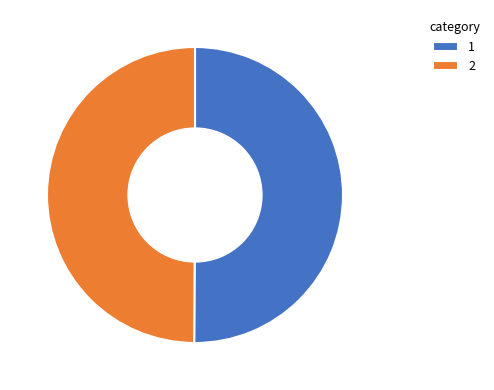

True or false: 1 accounts for 60% of the total.

False